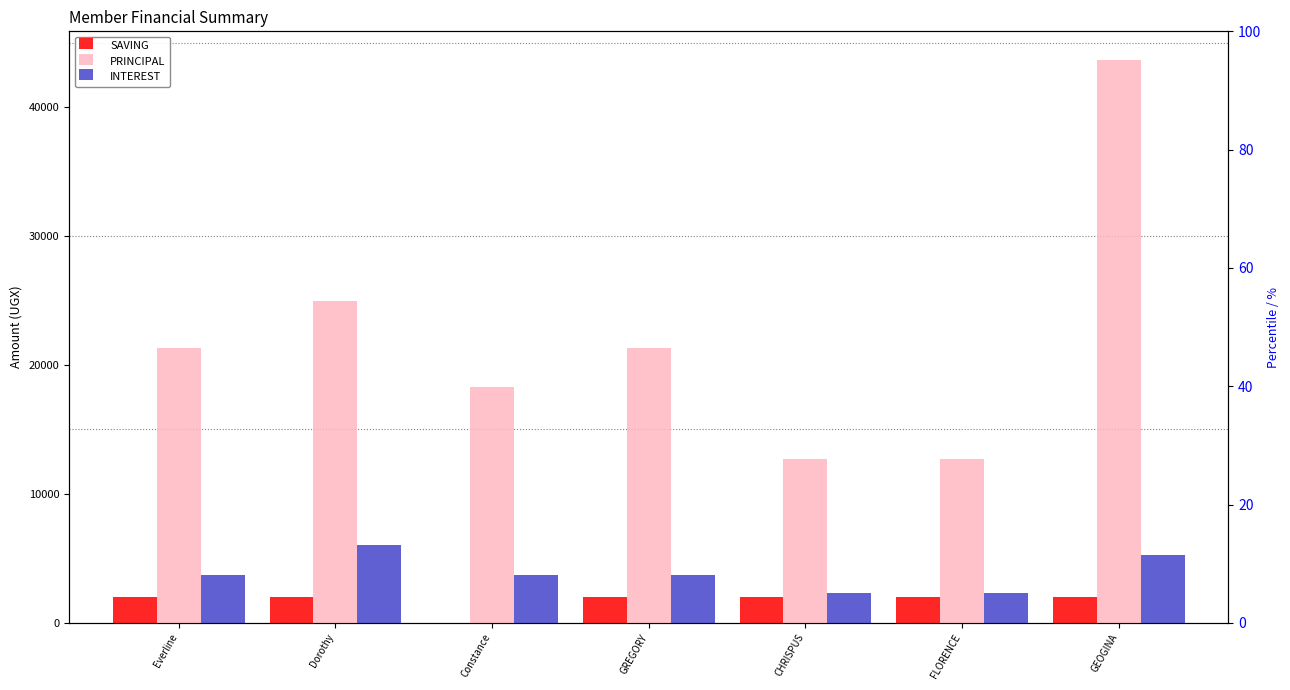

Which has a higher value, Dorothy or GEOGINA?

Dorothy